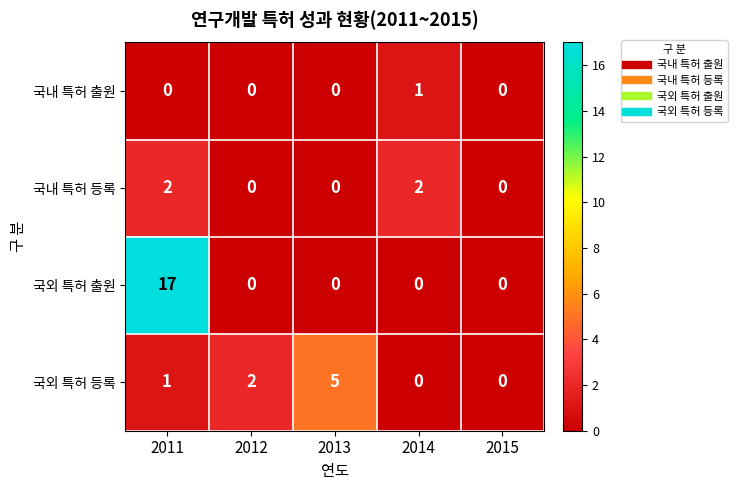

Which series has the largest range (max minus min)?

국외 특허 출원